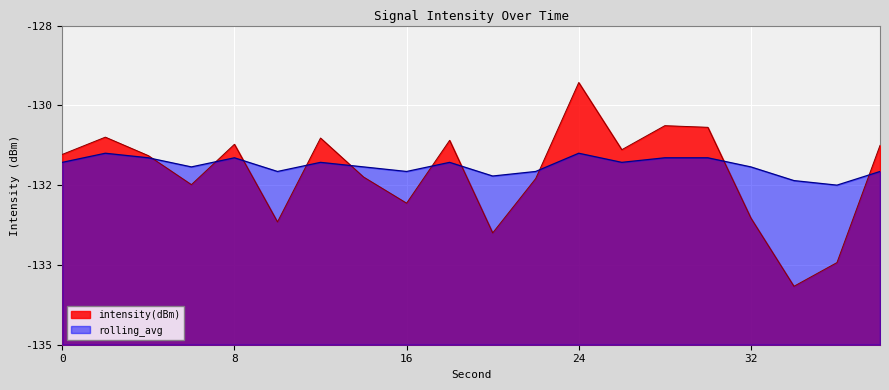

Rank the series by their maximum value, from lowest to highest.

rolling_avg, intensity(dBm)